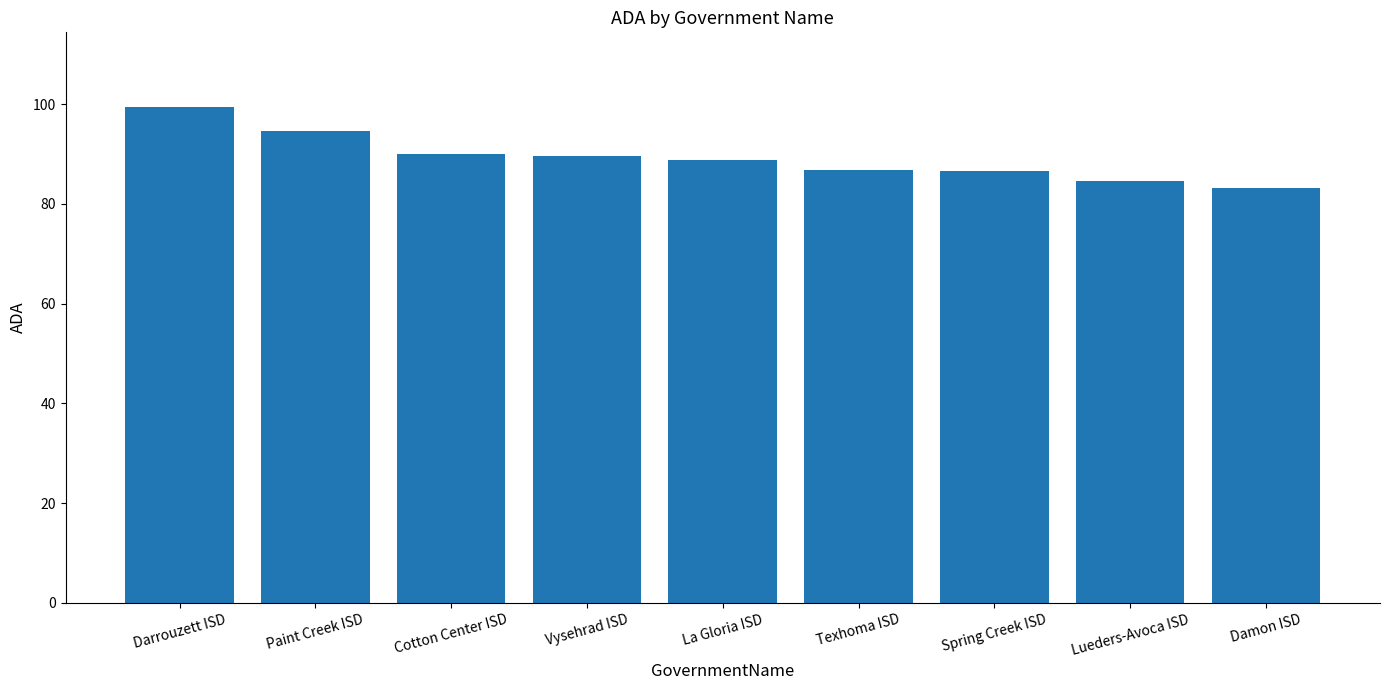

What is the minimum value shown in the chart?

83.2